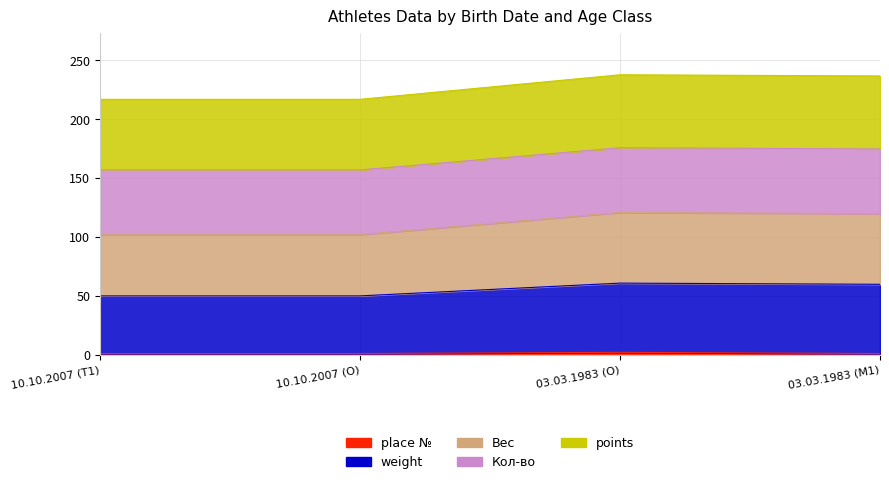

What is the label of the 1st point from the left?

10.10.2007 (T1)